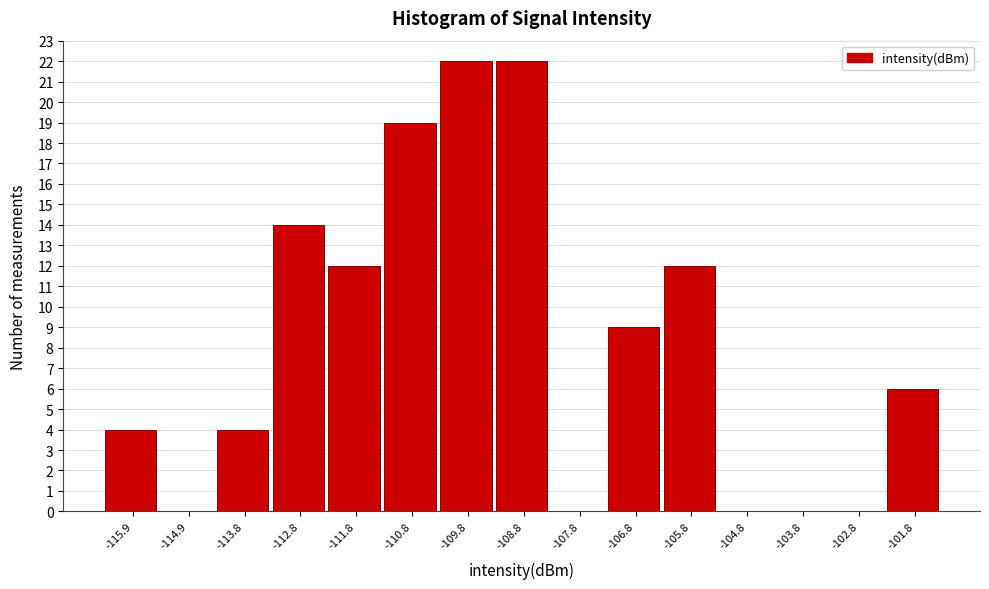

Reading left to right, list every bar in this chart as the range it spans on the x-axis followed by its height. Neither the bar edges nor the heights are printed on the chart, so give them approximately, as read against the axes.

-116.4 to -115.4: 4
-115.4 to -114.4: 0
-114.4 to -113.4: 4
-113.4 to -112.4: 14
-112.4 to -111.4: 12
-111.4 to -110.4: 19
-110.4 to -109.4: 22
-109.4 to -108.4: 22
-108.4 to -107.2: 0
-107.2 to -106.2: 9
-106.2 to -105.2: 12
-105.2 to -104.2: 0
-104.2 to -103.2: 0
-103.2 to -102.2: 0
-102.2 to -101.2: 6